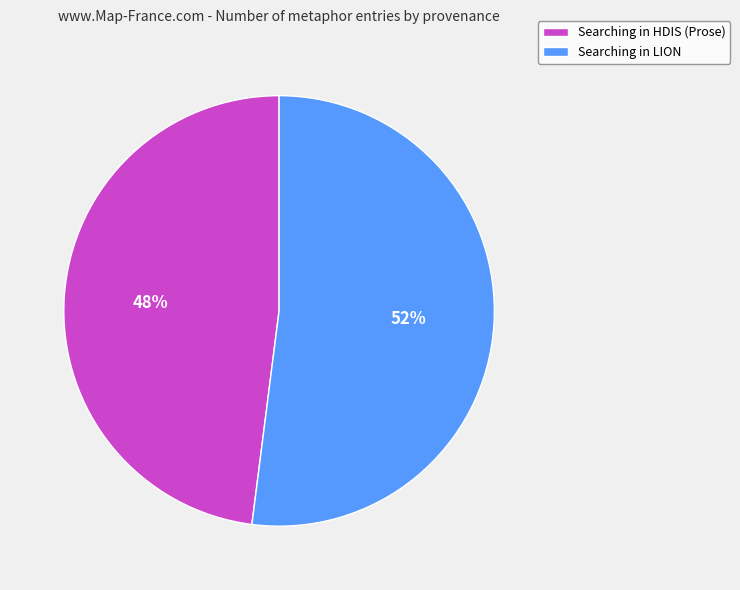

Do Searching in HDIS (Prose) and Searching in LION together represent more than half of the pie?

Yes